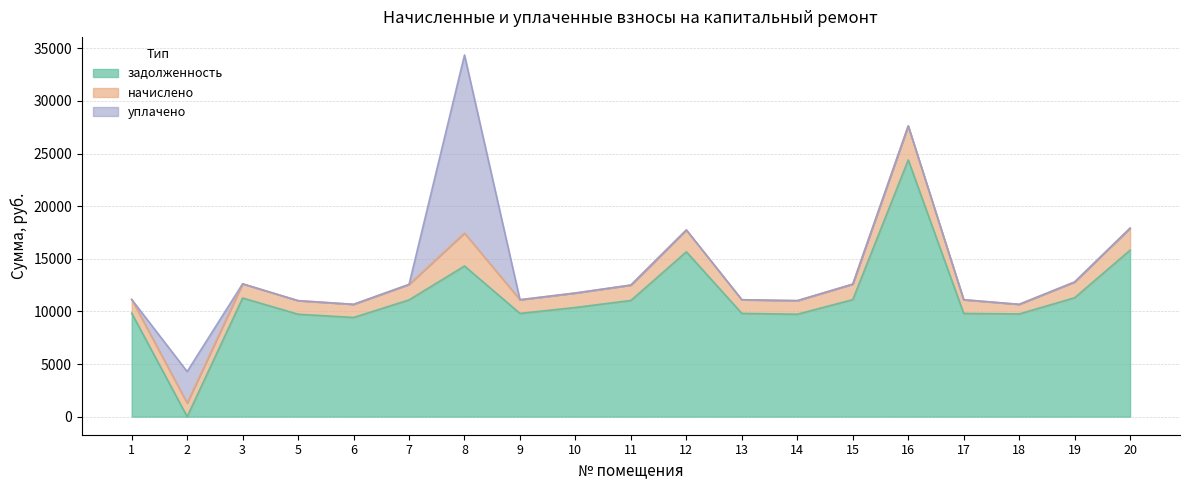

What is the difference between the maximum and minimum values in the начислено series?

2317.2